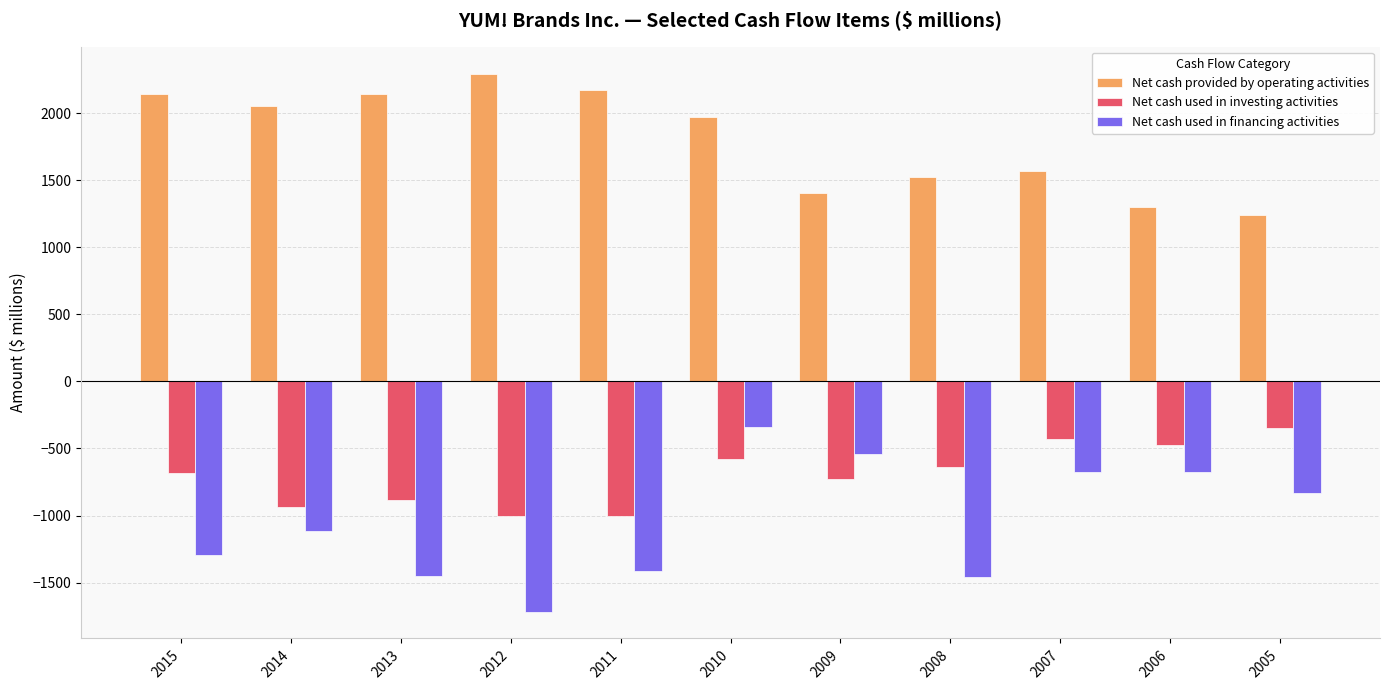

At how many categories does at least one series exceed 295?

11